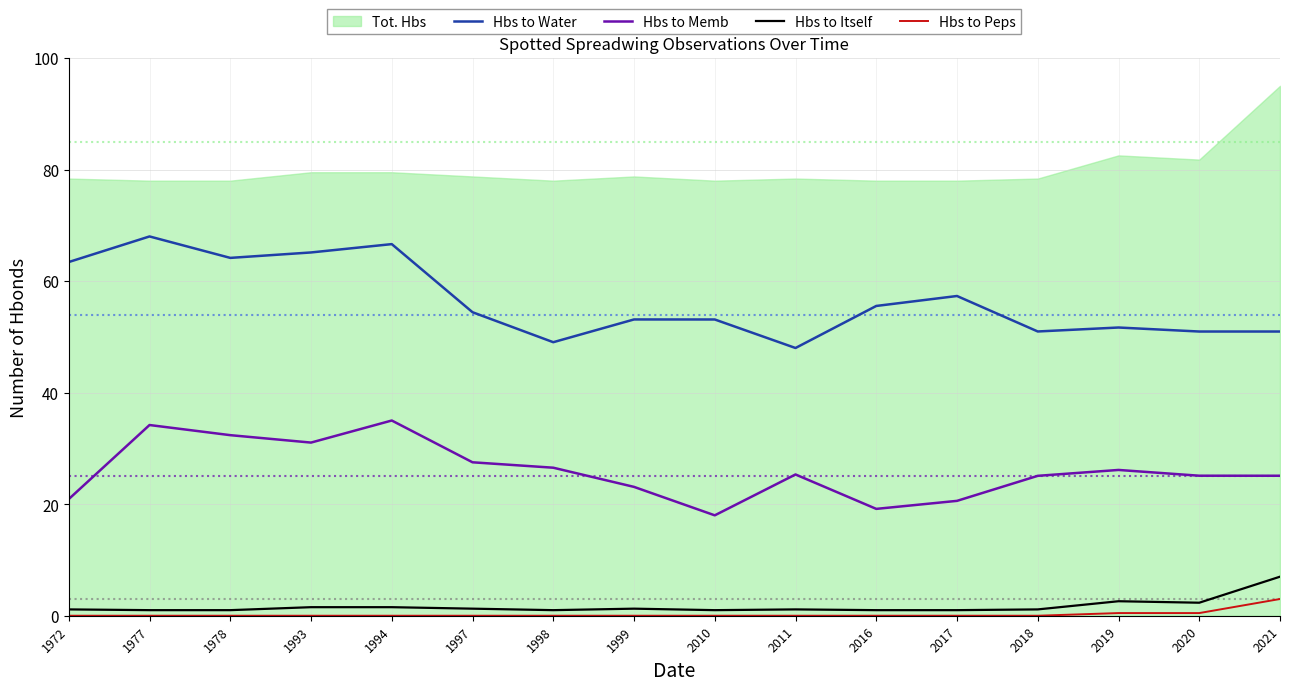

True or false: Hbs to Peps has a value of 0.5 at 2019.

True